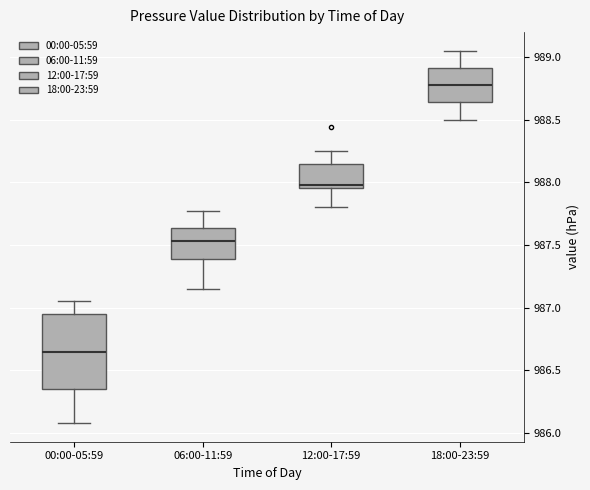

Reading left to right, read every box against the y-axis: the position of its median line, the range the box covers, and the ends of its whiskers. The values are not printed on the chart, so give them approximately, as read against the axis.

00:00-05:59: median 986.65, box 986.35 to 986.95, whiskers 986.10 to 987.05
06:00-11:59: median 987.55, box 987.40 to 987.65, whiskers 987.15 to 987.75
12:00-17:59: median 988.00, box 987.95 to 988.15, whiskers 987.80 to 988.25
18:00-23:59: median 988.80, box 988.65 to 988.90, whiskers 988.50 to 989.05